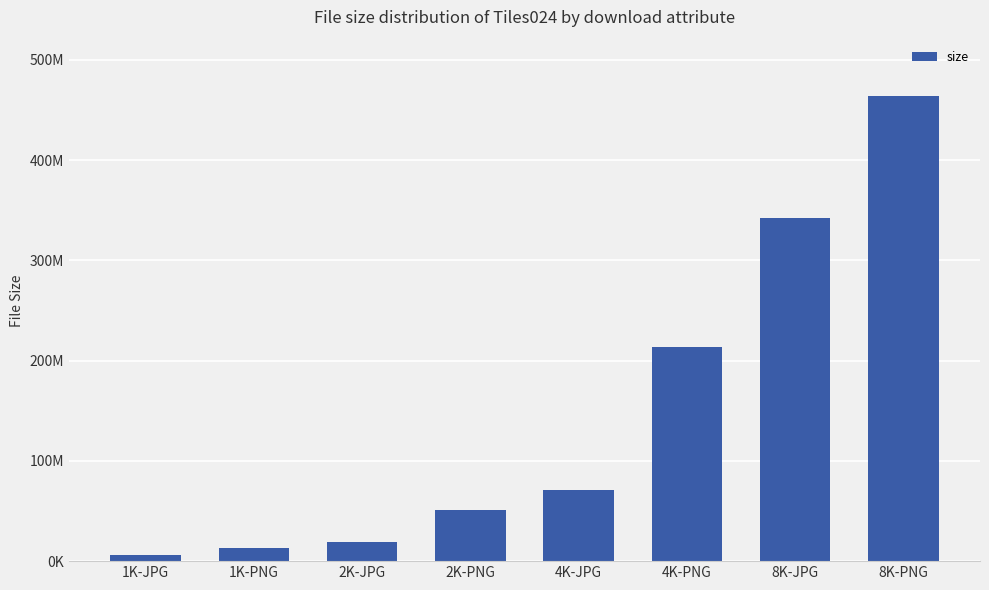

What is the maximum value shown in the chart?

464340500